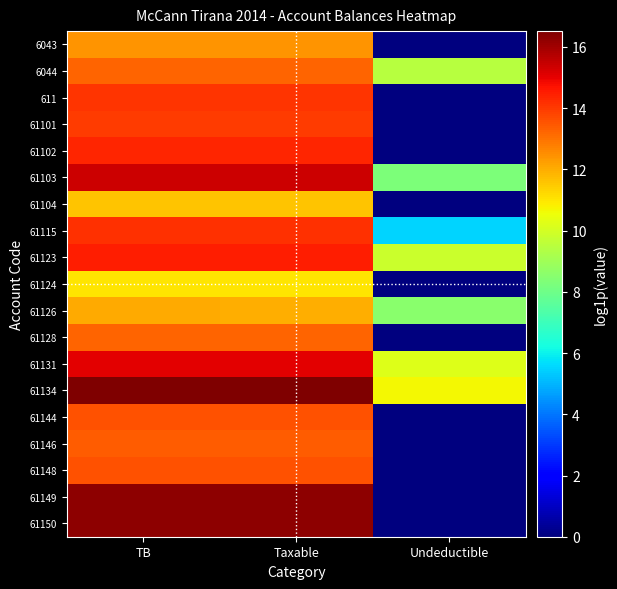

At how many categories does at least one series exceed 10?

3